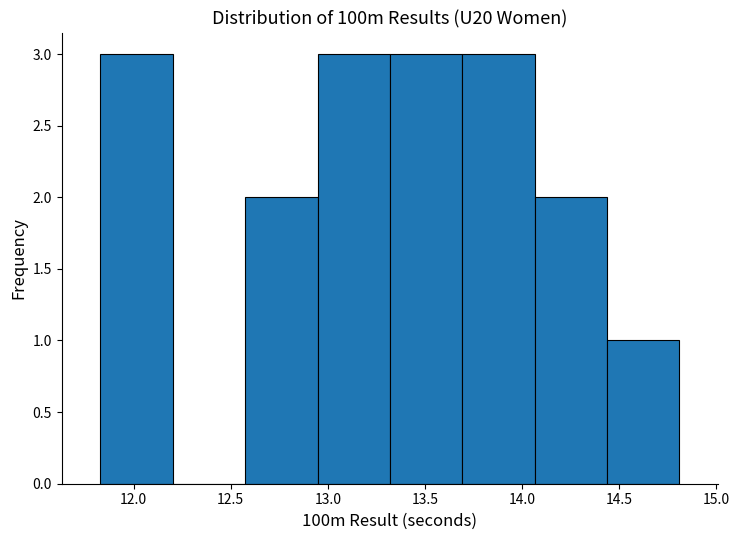

Reading left to right, list every bar in this chart as the range it spans on the x-axis followed by its height. Neither the bar edges nor the heights are printed on the chart, so give them approximately, as read against the axes.

11.85 to 12.20: 3
12.20 to 12.60: 0
12.60 to 12.95: 2
12.95 to 13.30: 3
13.30 to 13.70: 3
13.70 to 14.05: 3
14.05 to 14.45: 2
14.45 to 14.80: 1